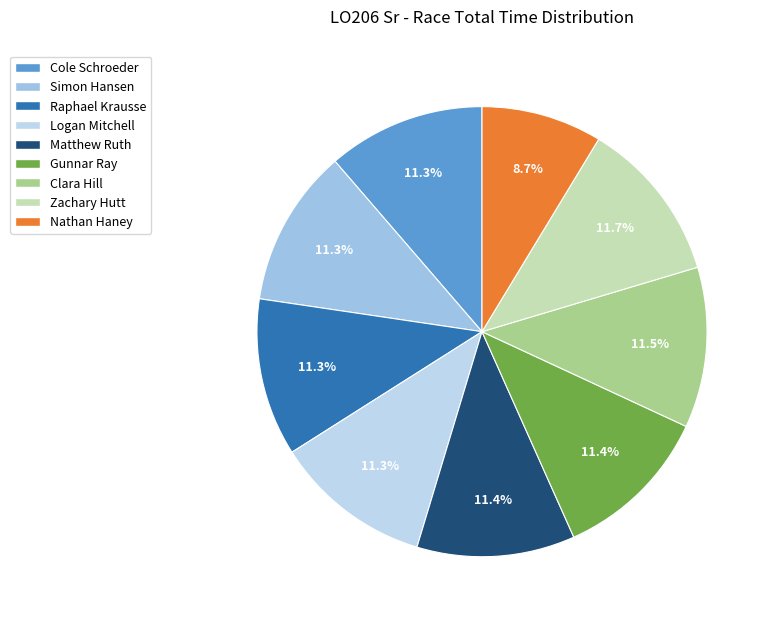

Is it true that Simon Hansen is 19% of the pie?

False